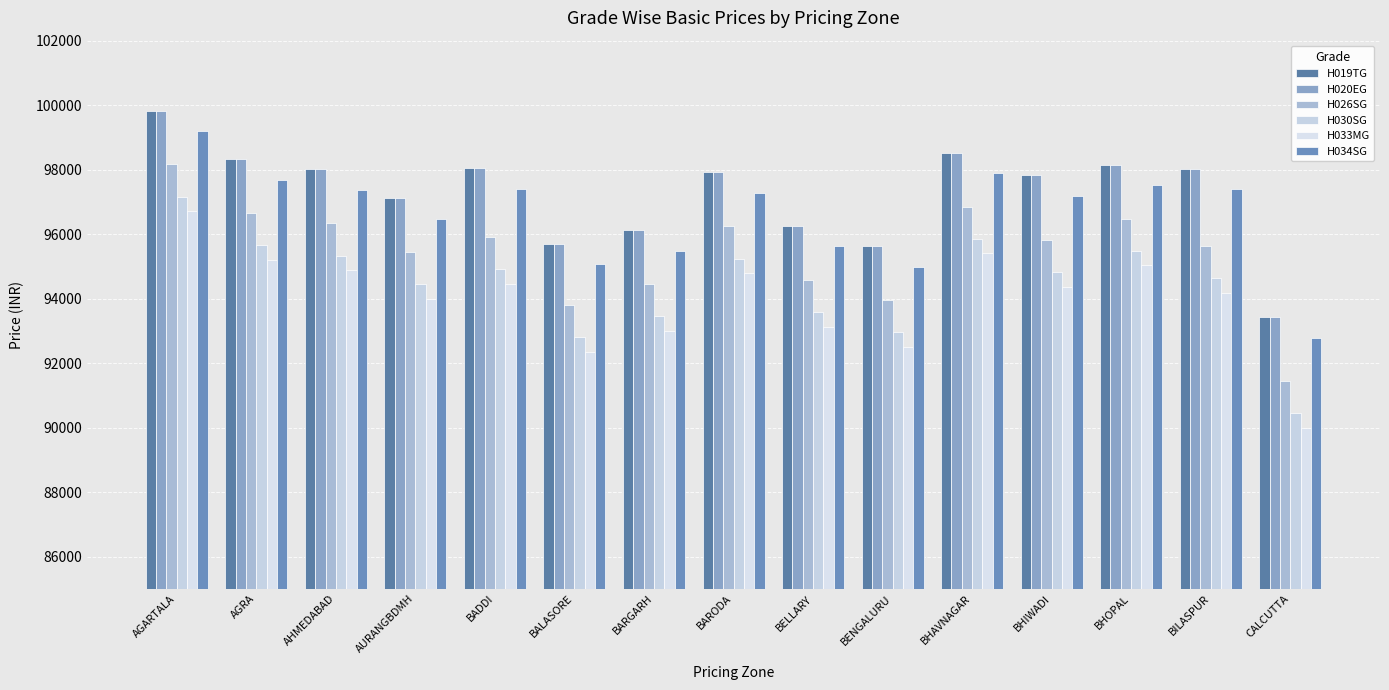

How many groups of bars are there?

15